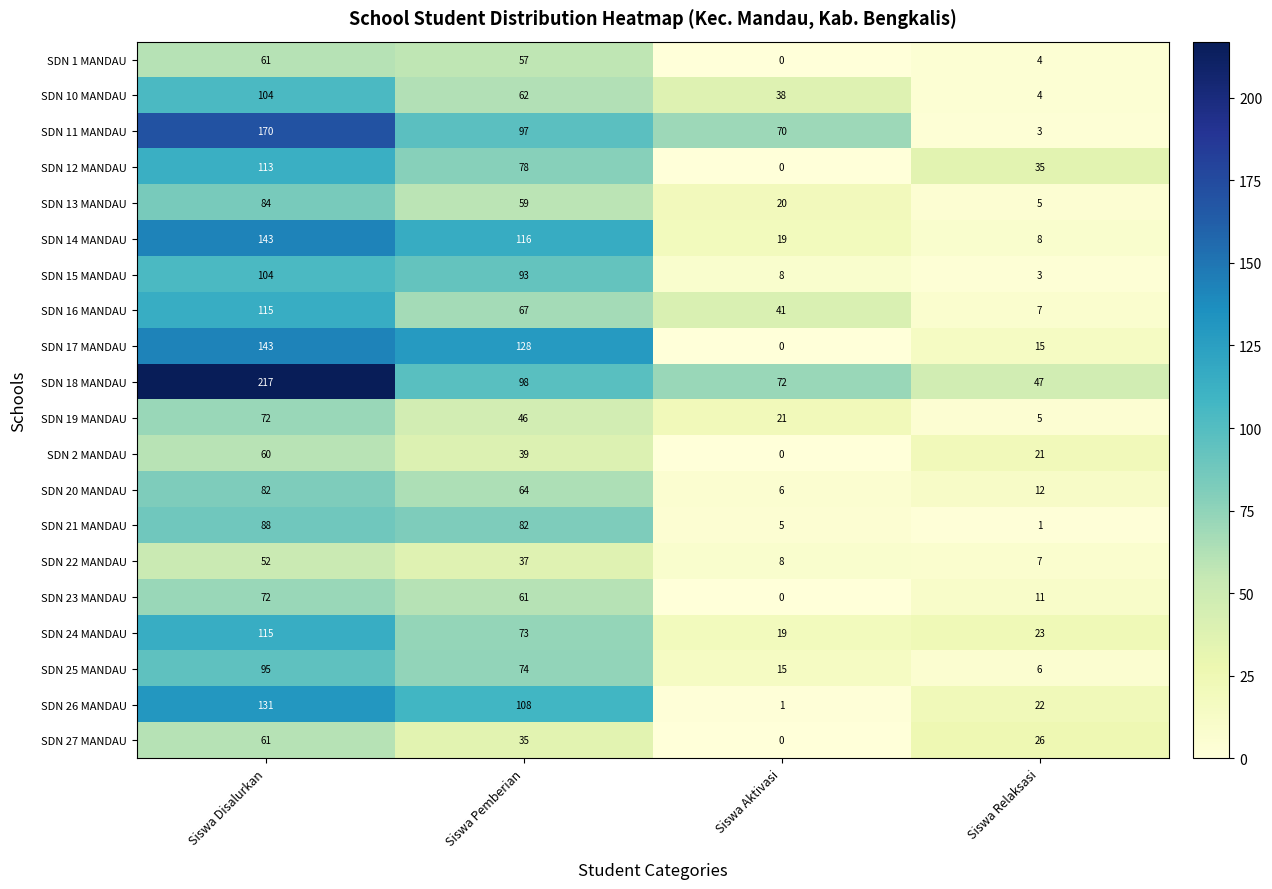

At which label is SDN 25 MANDAU closest to 50?

Siswa Pemberian